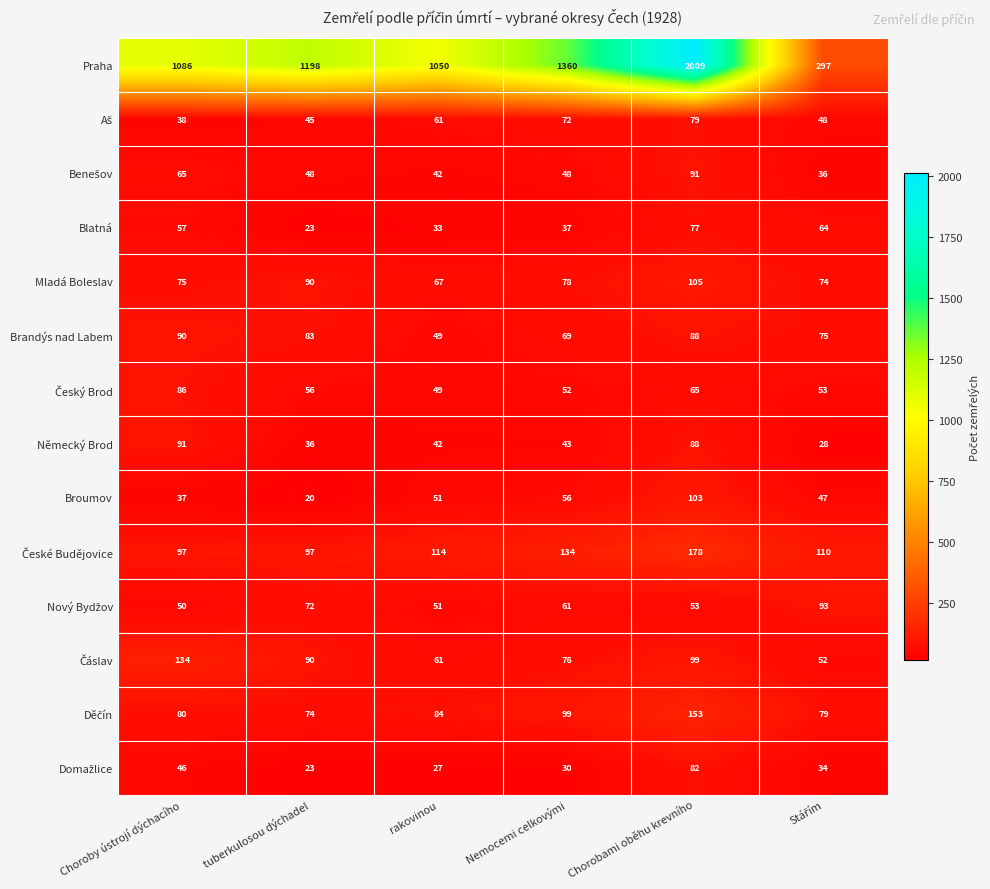

What is the spread (max minus min) of values at tuberkulosou dýchadel?

1178